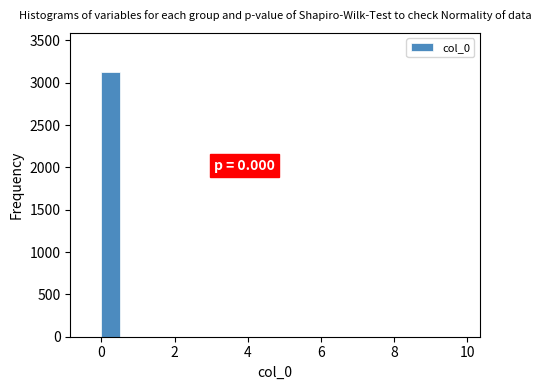

Around what value on the x-axis is the tallest bar? Give the approximate position of its centre, as read against the axis.

0.2